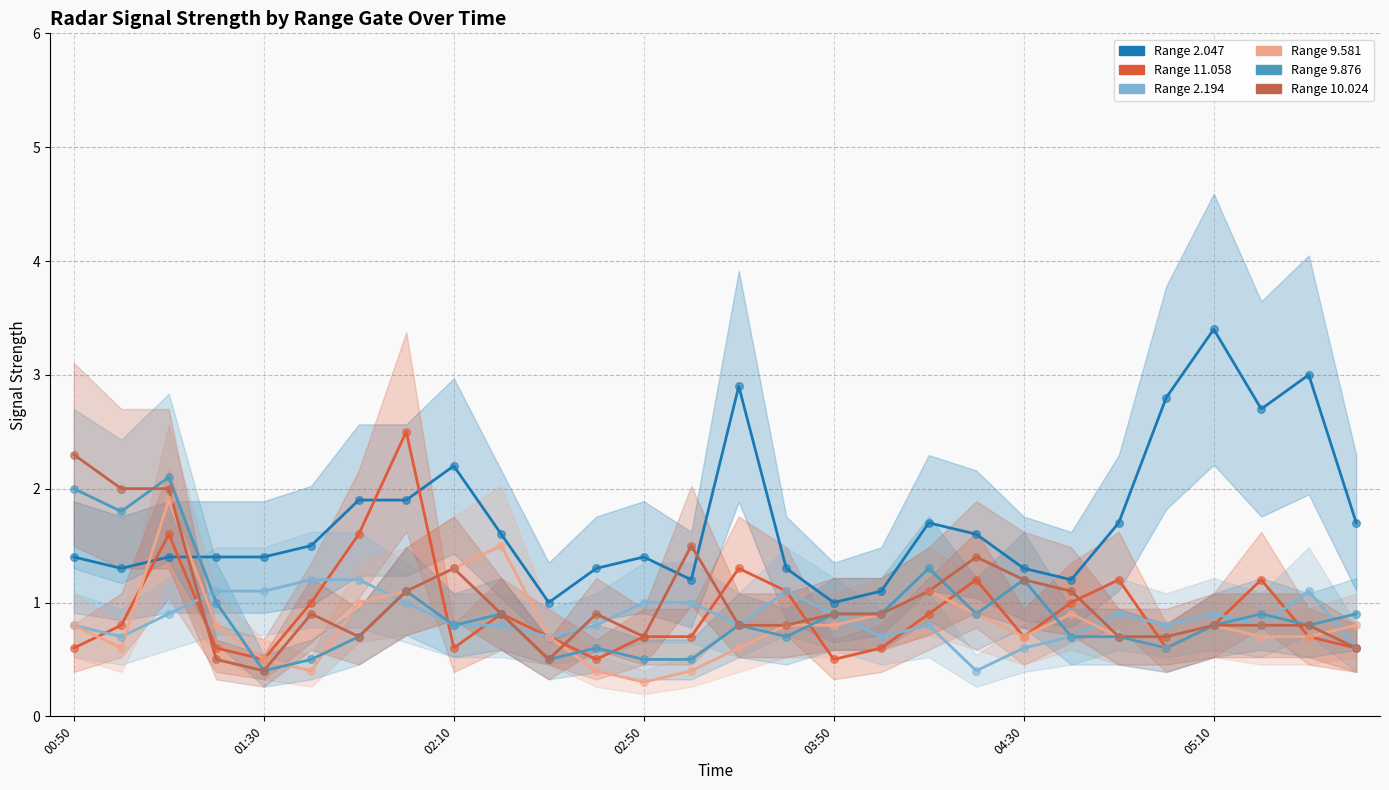

Which series has the largest total across all categories?

2.047